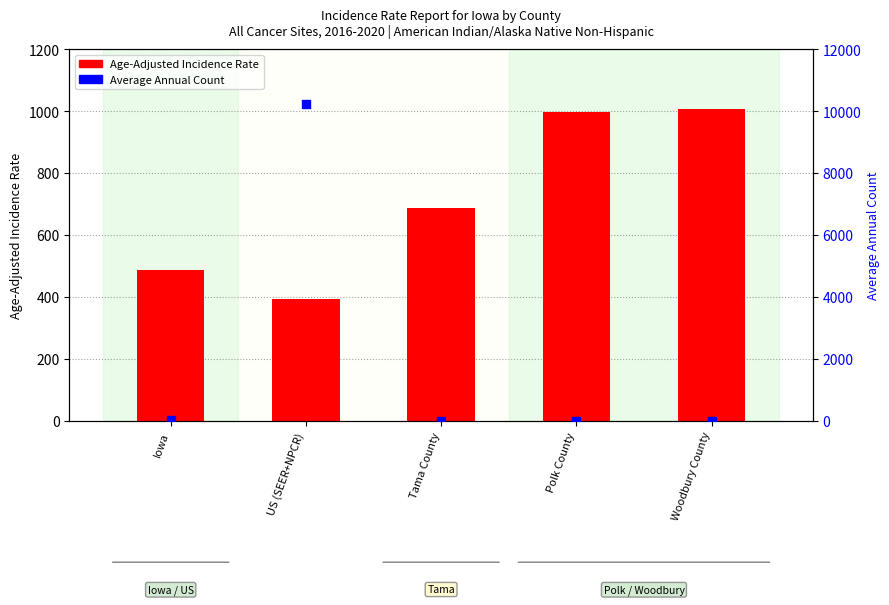

At which category is the sum across all series the highest?

US (SEER+NPCR)